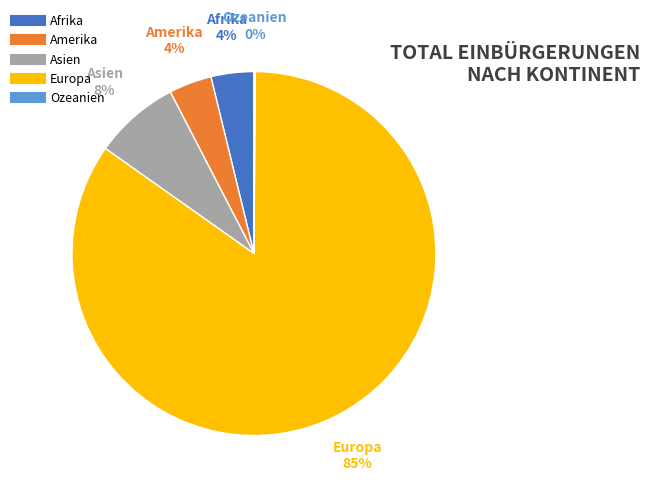

Which category has the biggest portion of the pie?

Europa